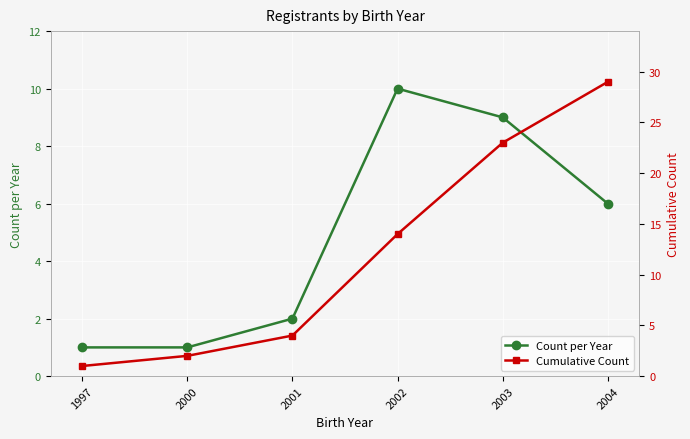

The Count per Year series shows 3 at 2001. True or false?

False